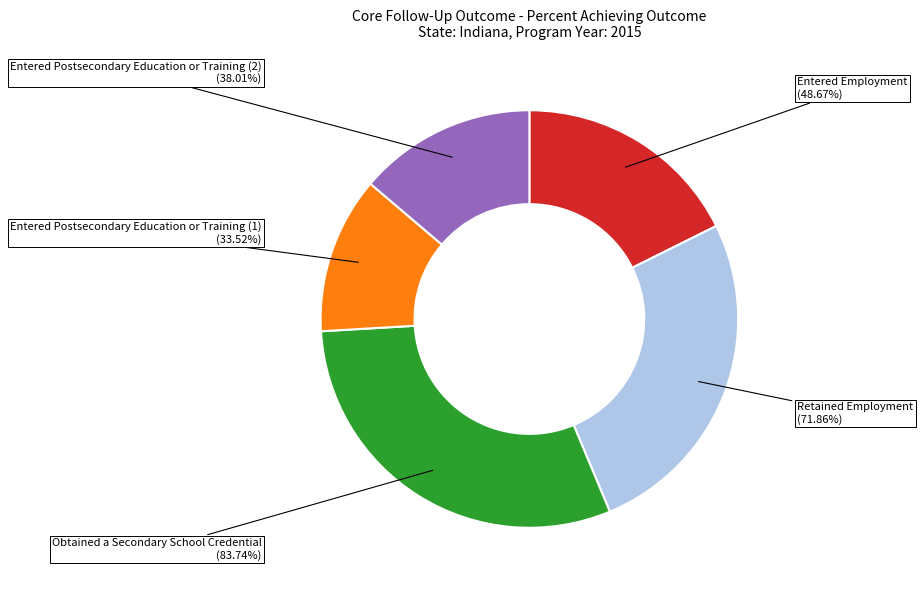

What portion of the pie excludes Obtained a Secondary School Credential?

69.6%